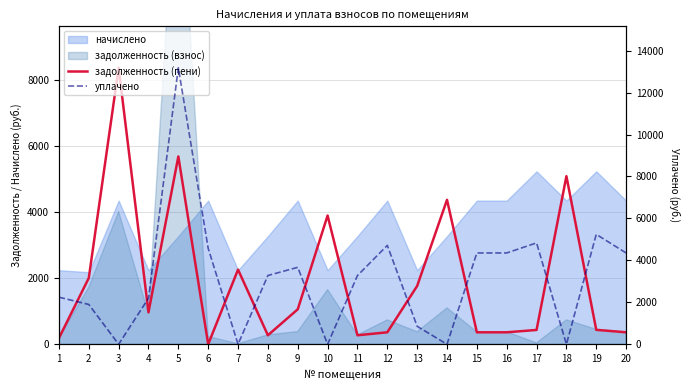

Which has a higher value, 20 or 14?

14